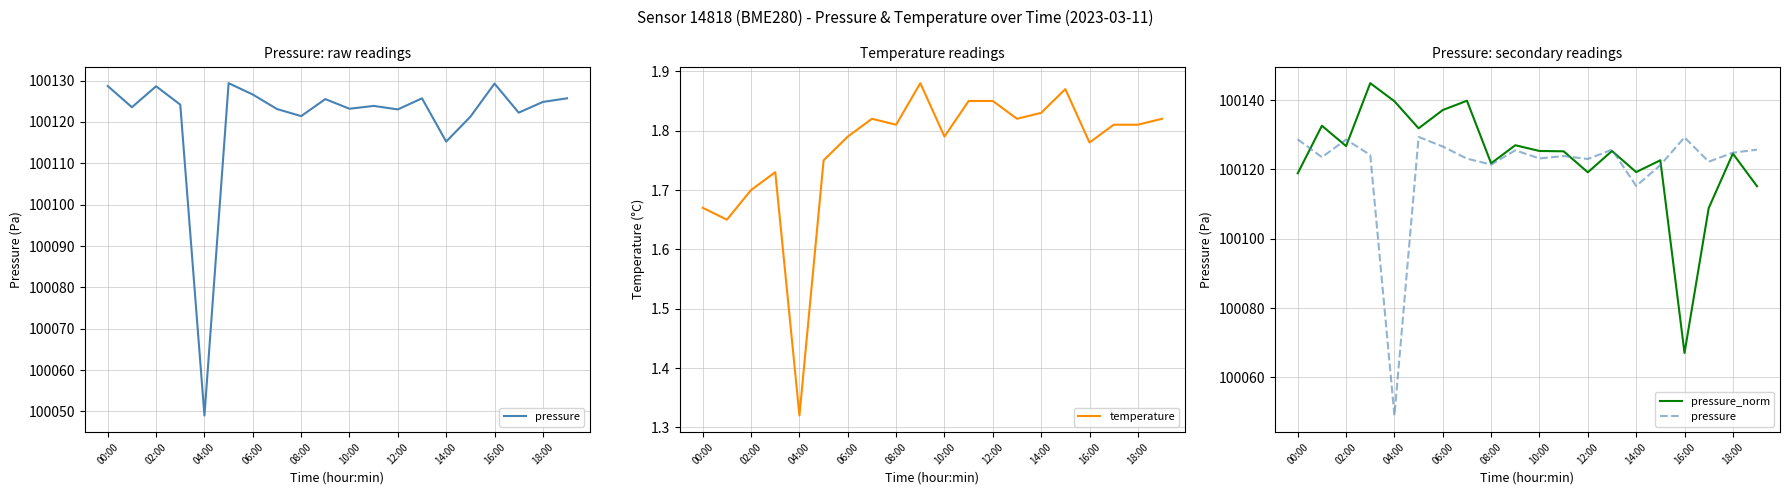

What is the maximum value shown in the chart?

100144.9